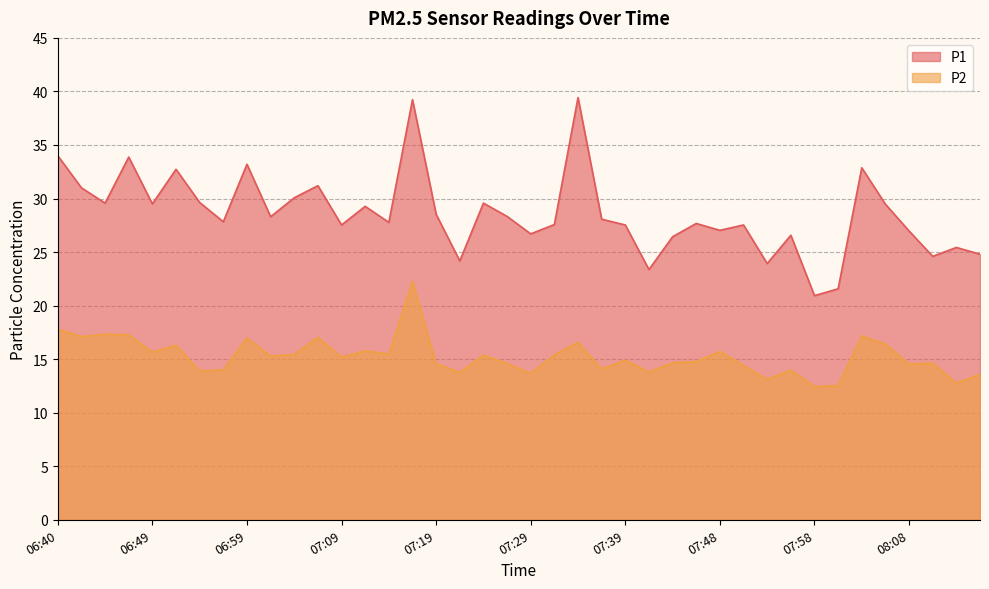

Where does the P2 series first go above 15?

06:40